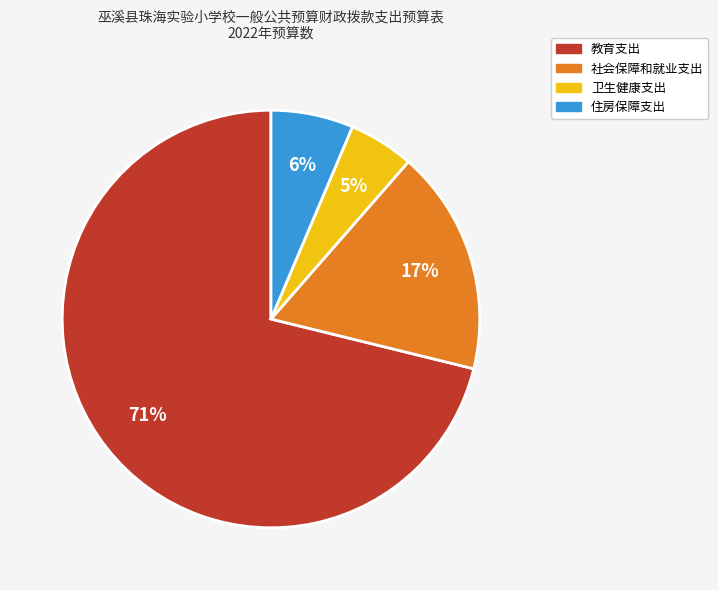

Do 社会保障和就业支出 and 教育支出 together represent more than half of the pie?

Yes